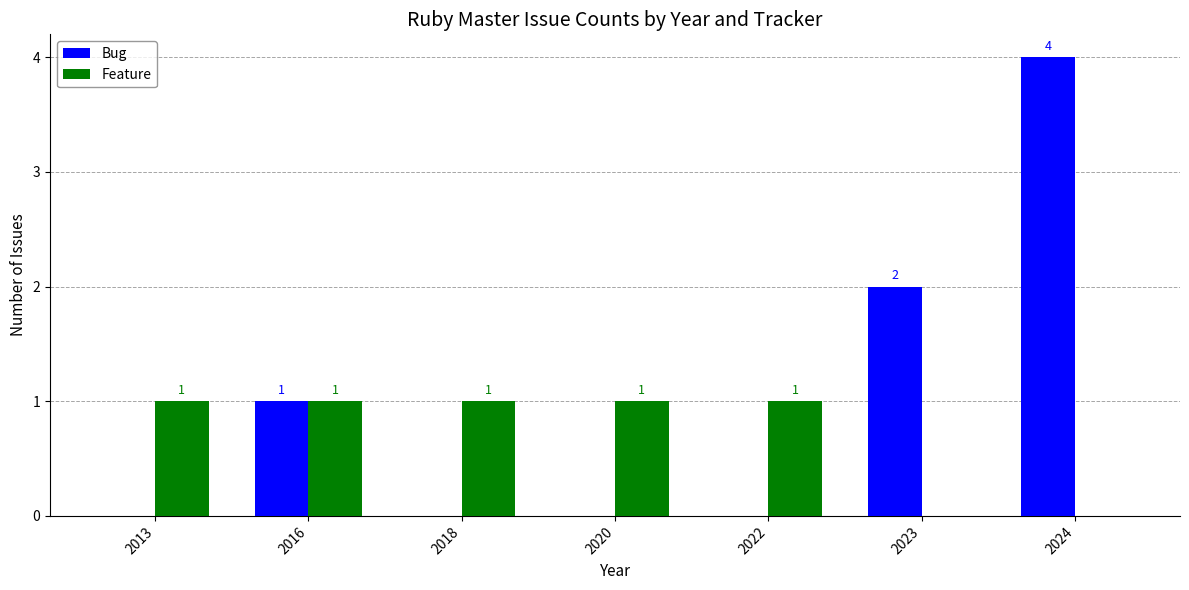

Is it true that Bug equals 2 at 2020?

False